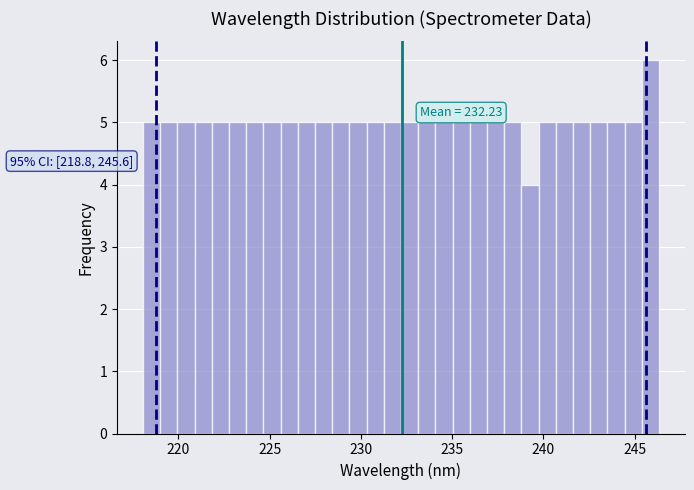

Read against the x-axis, roughly where is the centre of the tallest bar?

246.0